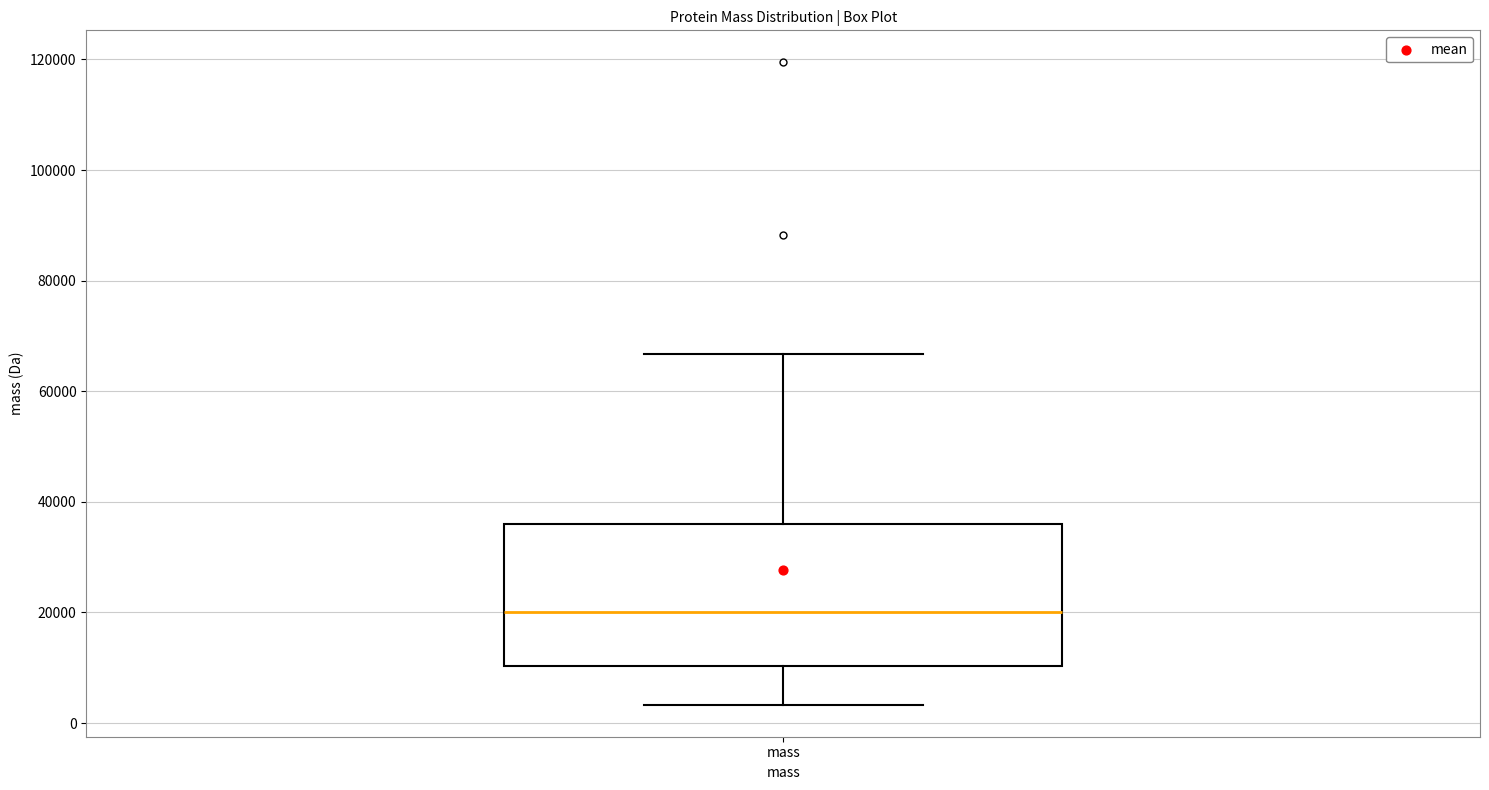

Where does the upper whisker of the box for mass end on the y-axis? The values are not printed on the chart, so give them approximately, as read against the axis.

66000